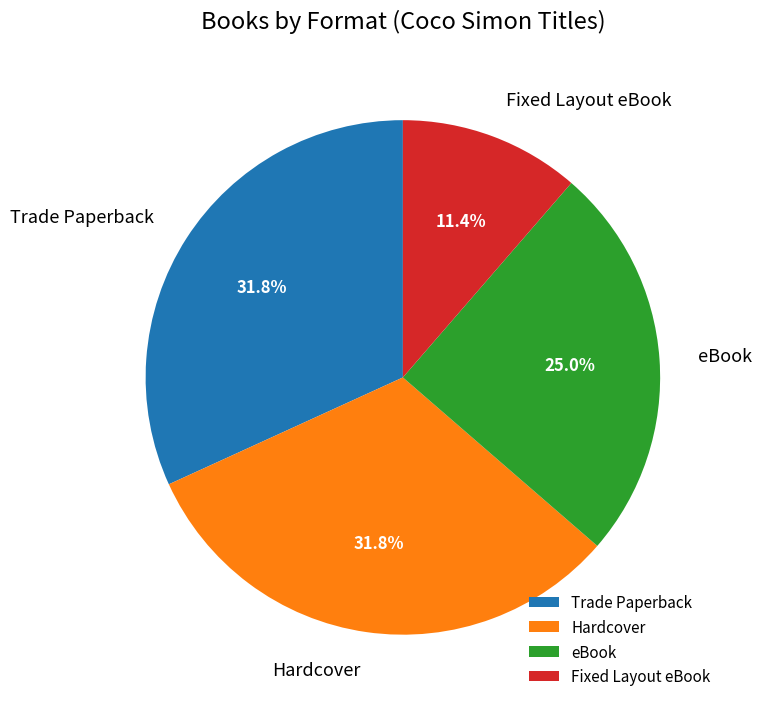

What percentage is the Hardcover slice, to the nearest percent?

32%